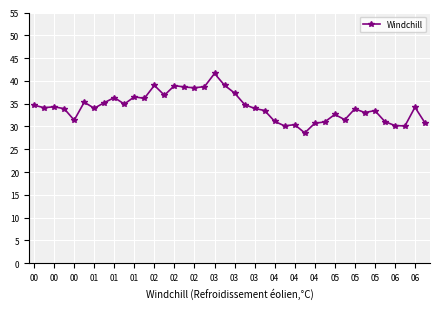

What is the difference between the maximum and minimum values?

13.0